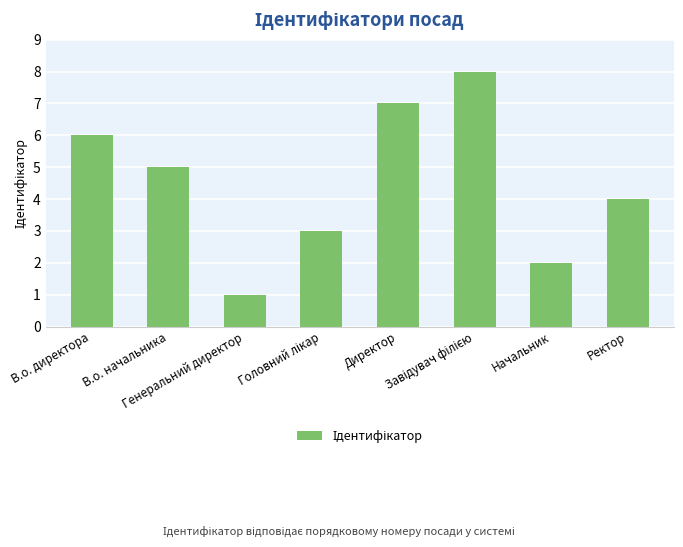

What is the greatest value displayed?

8